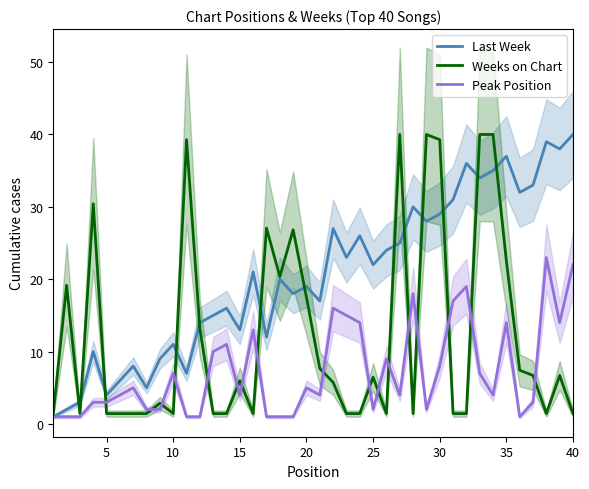

The Last Week series shows 40.9 at 30. True or false?

False